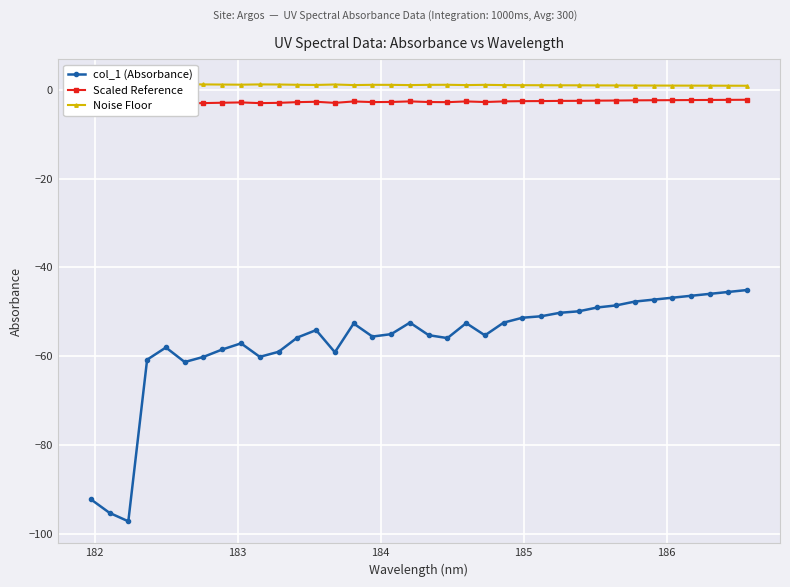

True or false: Noise Floor has more than 1 interior local peaks.

True